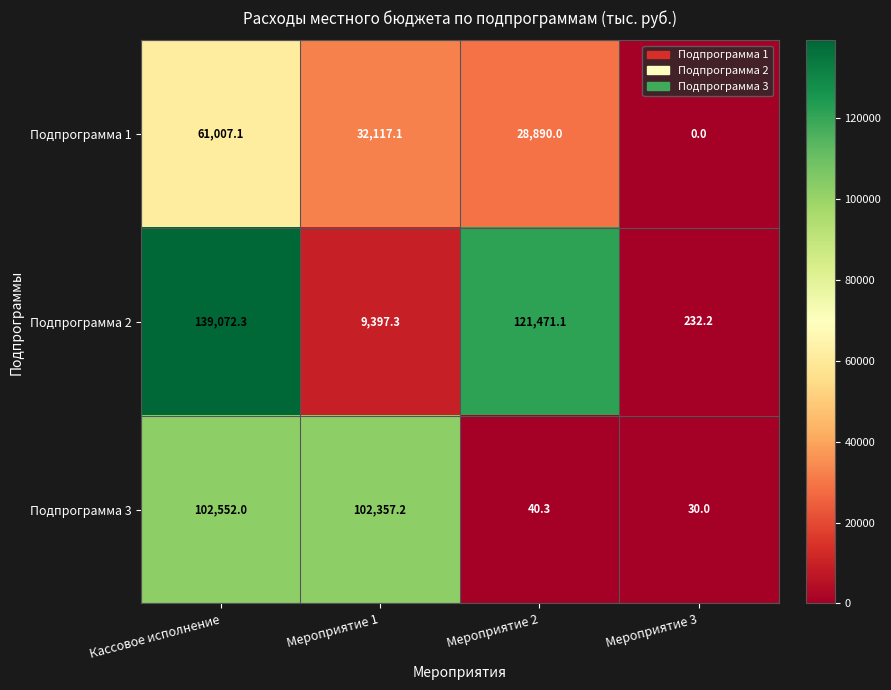

Count the number of data series in this chart.

3